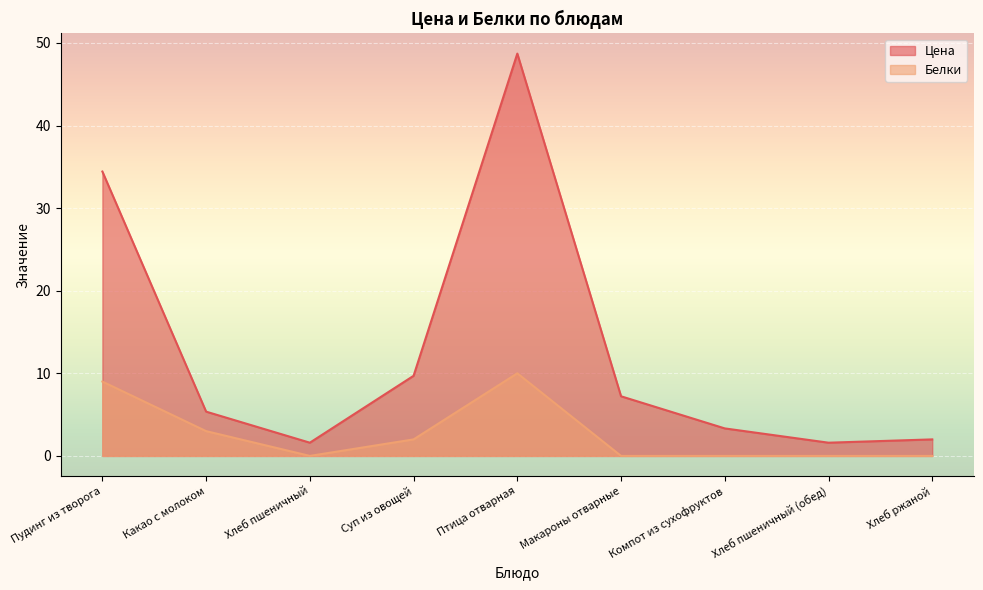

The value of Цена at Макароны отварные is 3.1. True or false?

False